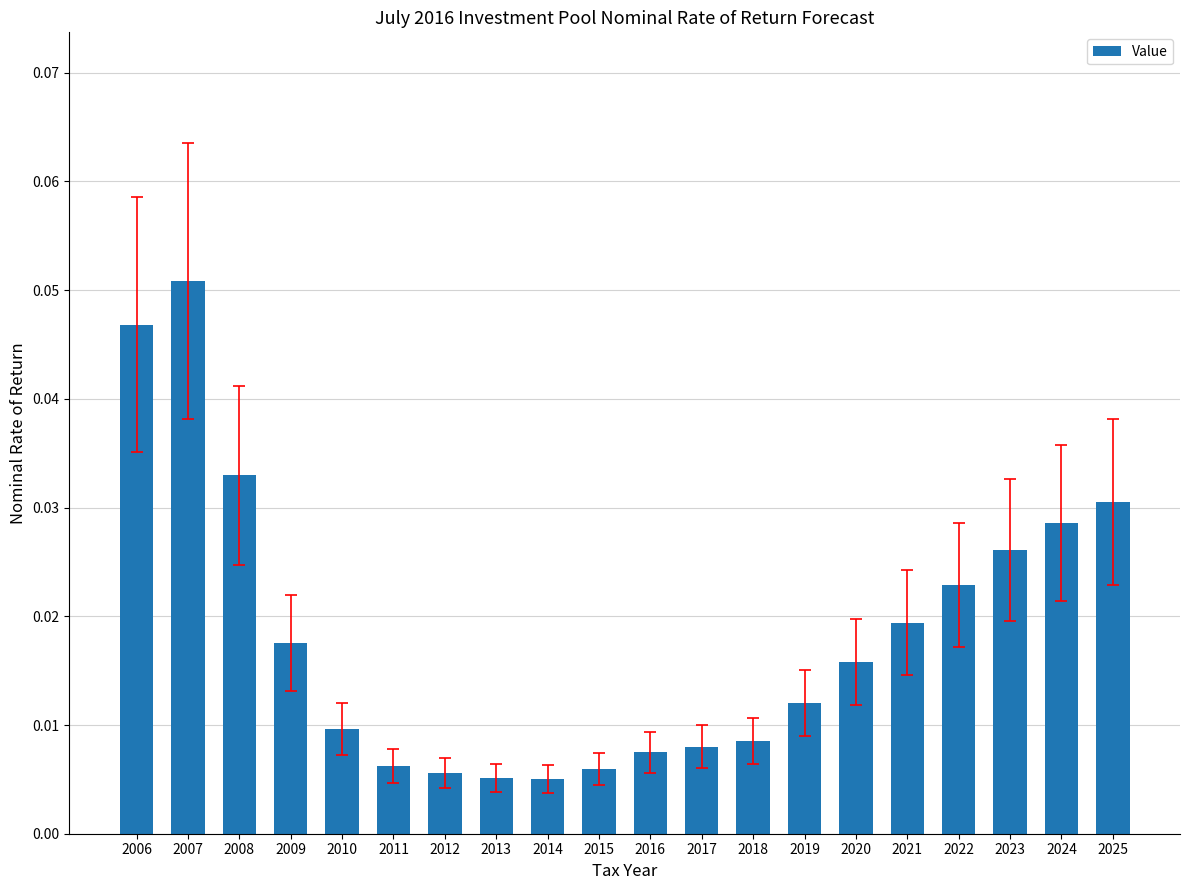

What is the sum of all values?

0.4